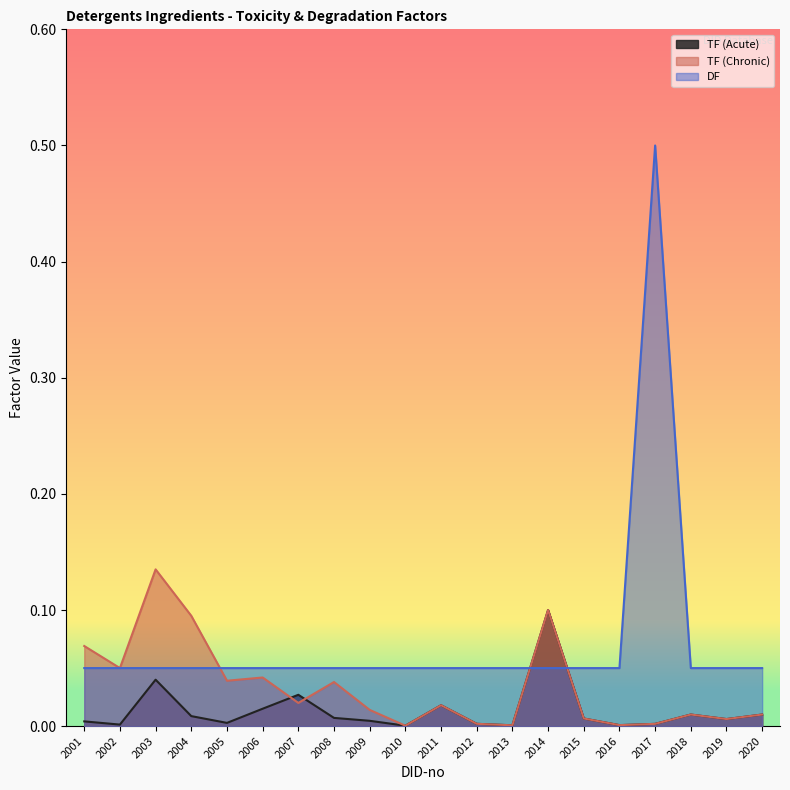

What is the value of the DF point at the 6th from the left?

0.1